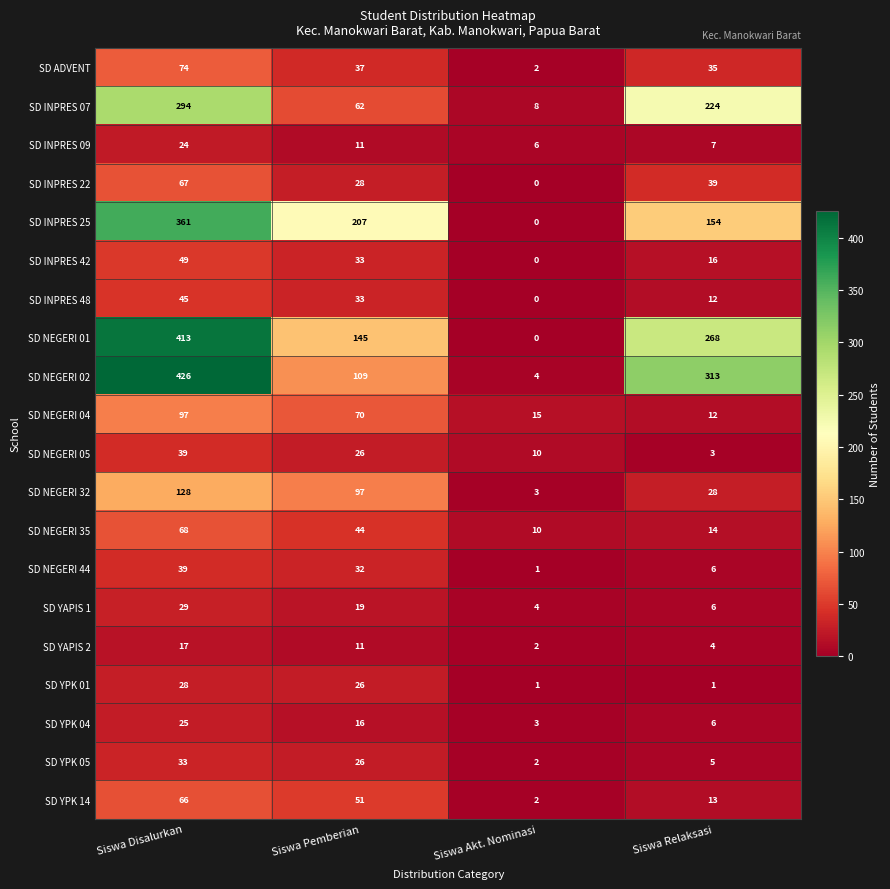

True or false: SD NEGERI 35 has a value of 13 at Siswa Akt. Nominasi.

False